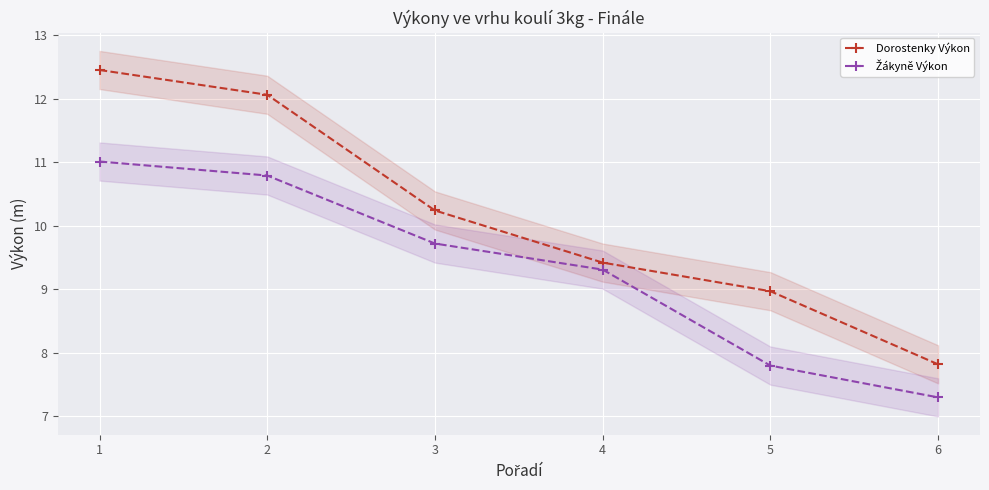

Reading left to right, list all the values displayed in this chart.

Dorostenky Výkon: 12.4	12.1	10.2	9.4	9.0	7.8
Žákyně Výkon: 11.0	10.8	9.7	9.3	7.8	7.3